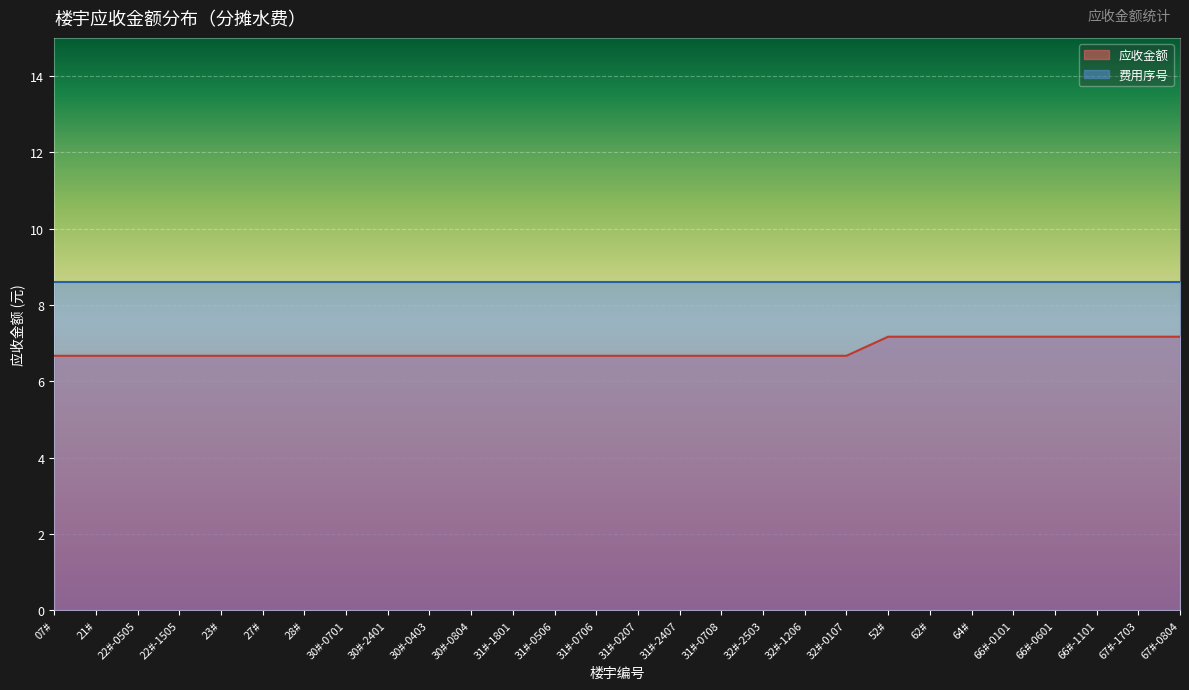

What position from the right is 32#-1206?

10